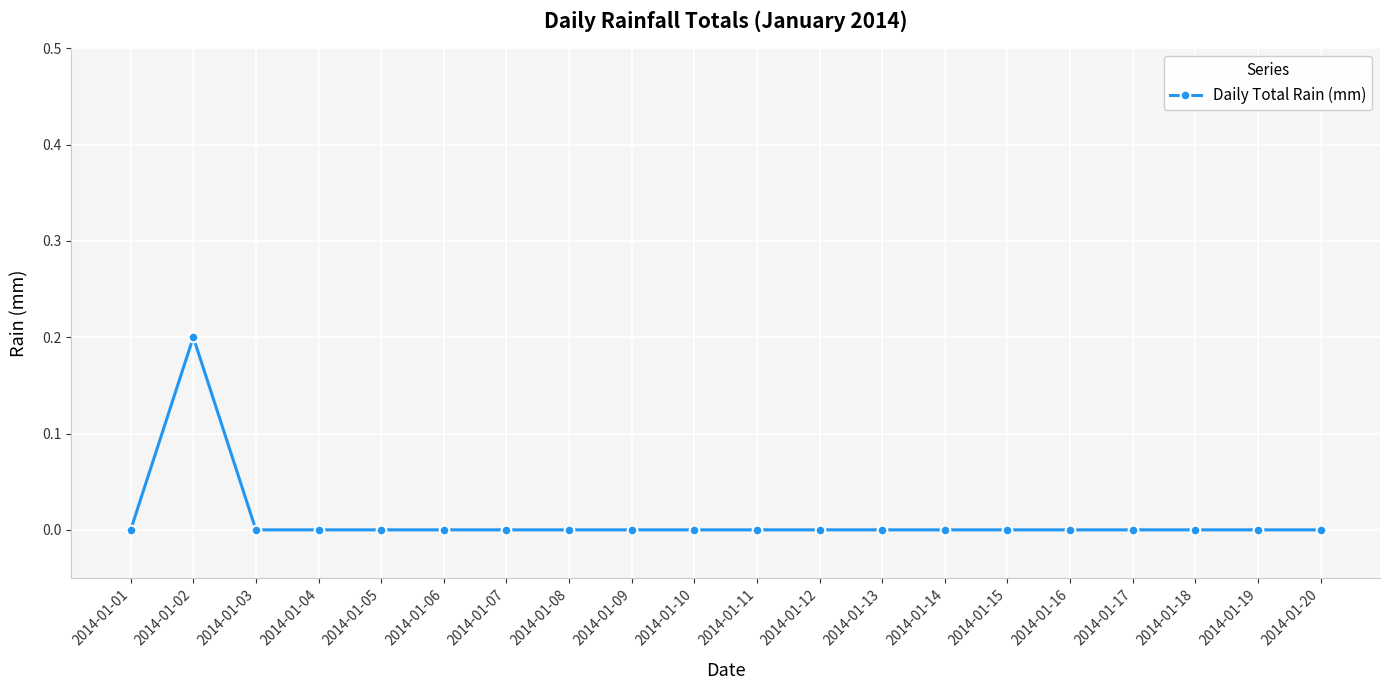

Reading left to right, what are all the values shown in this chart?

0.0	0.2	0.0	0.0	0.0	0.0	0.0	0.0	0.0	0.0	0.0	0.0	0.0	0.0	0.0	0.0	0.0	0.0	0.0	0.0